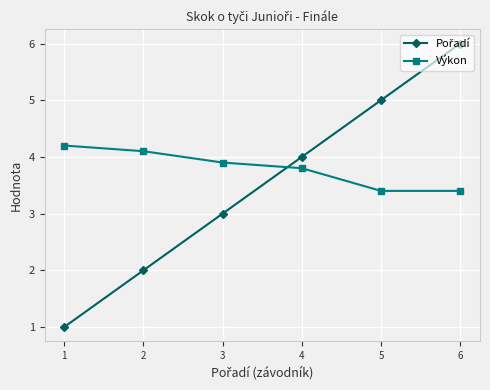

What is the value of the Výkon point at the 2nd from the left?

4.1